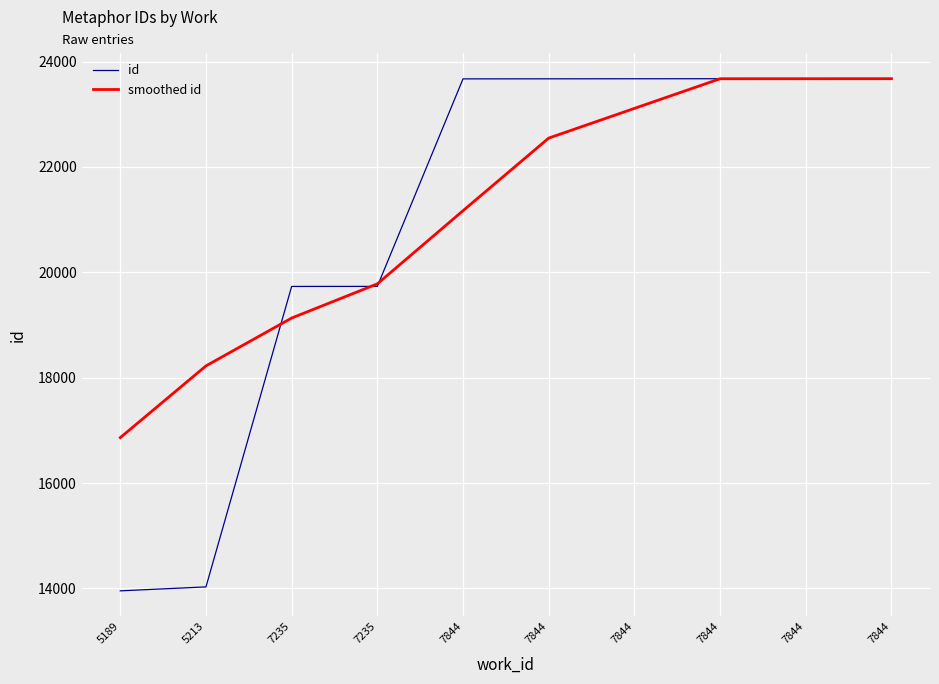

How many categories are shown in the chart?

10